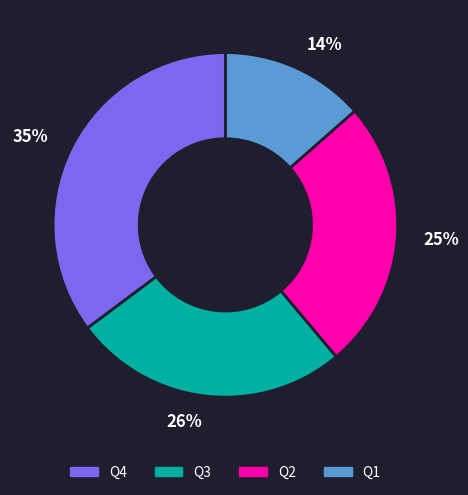

Is there a majority slice in this chart?

No